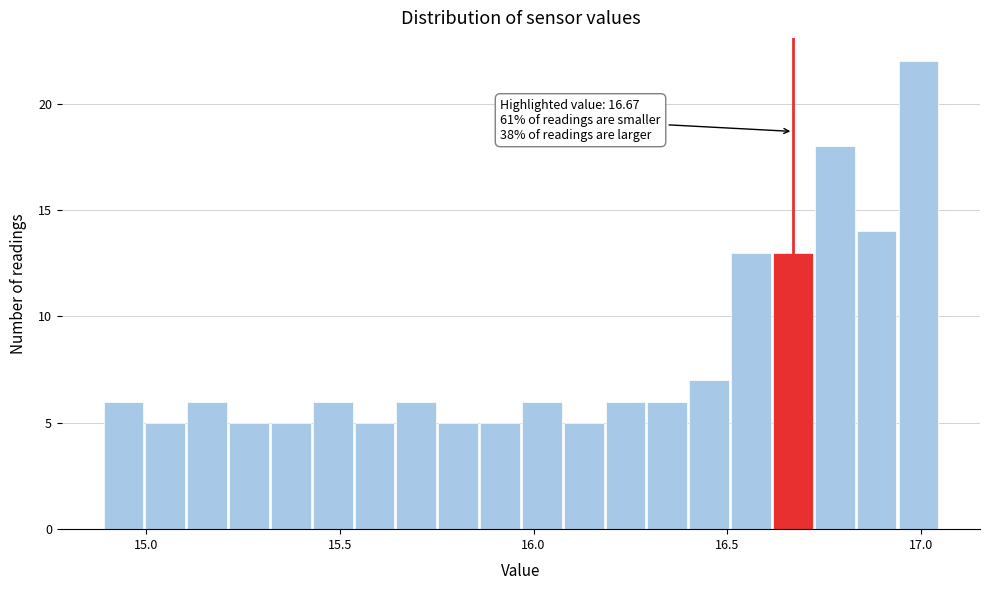

Read against the x-axis, roughly where is the centre of the tallest bar?

17.00